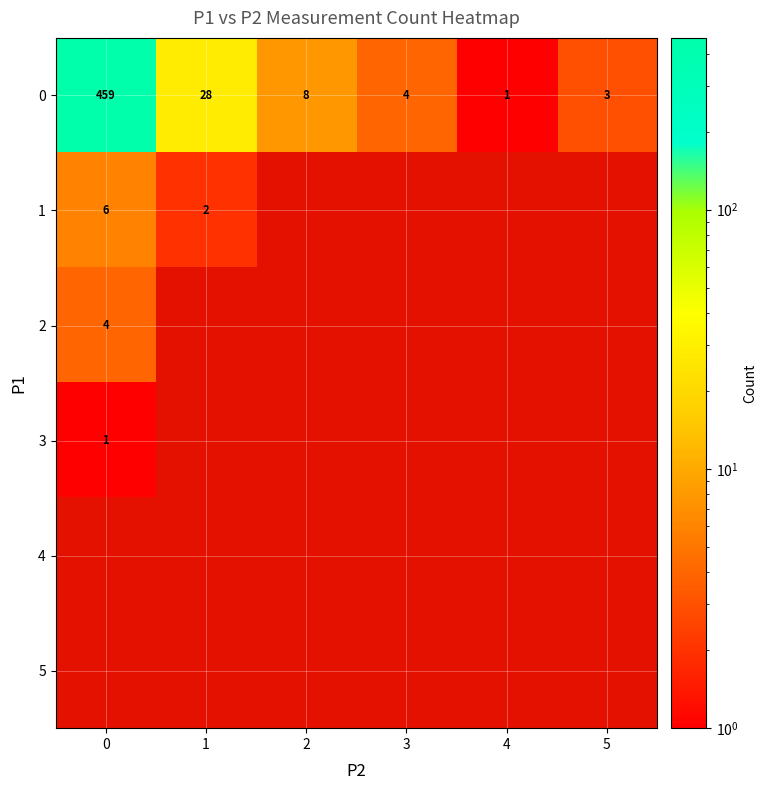

What is the maximum value for 1?

6